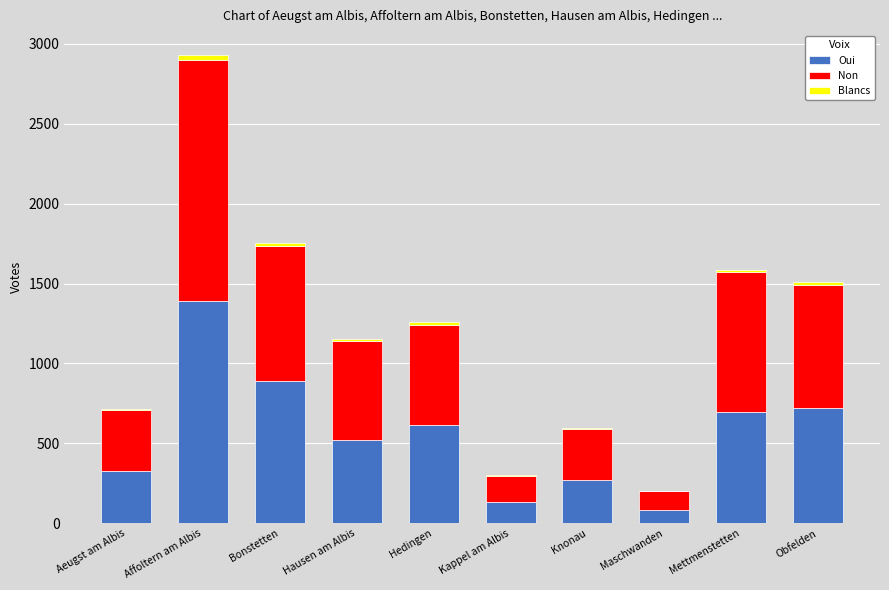

The Oui series shows 131 at Kappel am Albis. True or false?

True